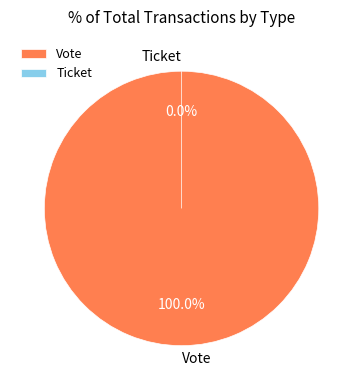

To the nearest percent, what is the combined percentage of Vote and Ticket?

100%